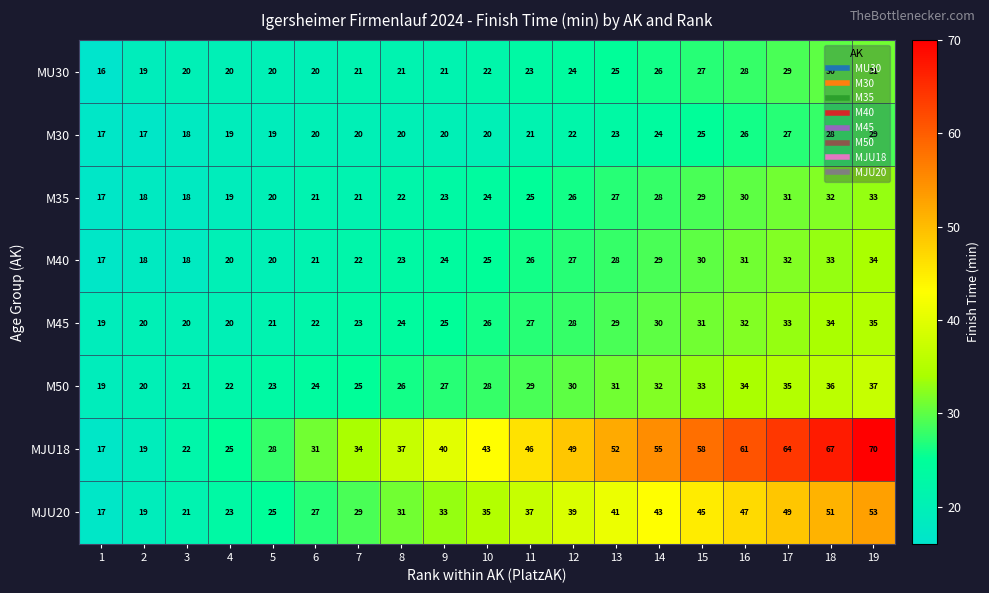

Count the number of data series in this chart.

8